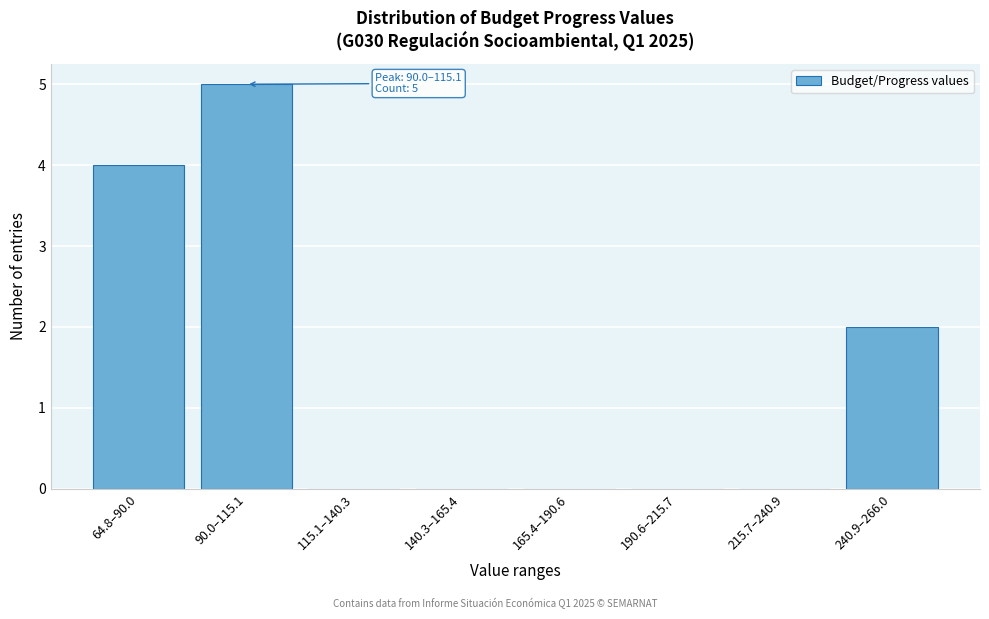

Reading right to left, what are all the values shown in this chart?

240.9–266.0=2	215.7–240.9=0	190.6–215.7=0	165.4–190.6=0	140.3–165.4=0	115.1–140.3=0	90.0–115.1=5	64.8–90.0=4